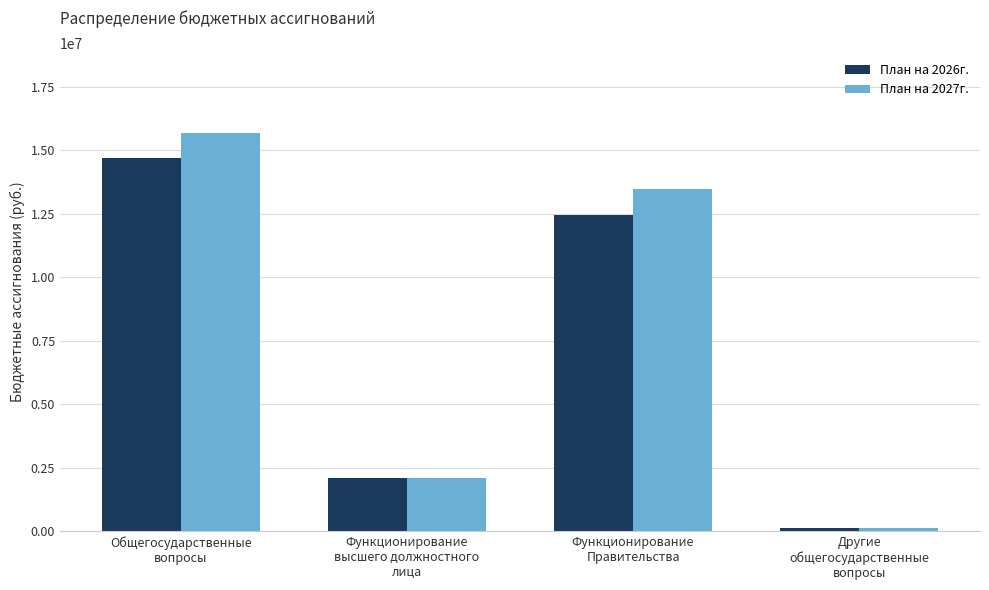

How many distinct data groups are displayed?

2